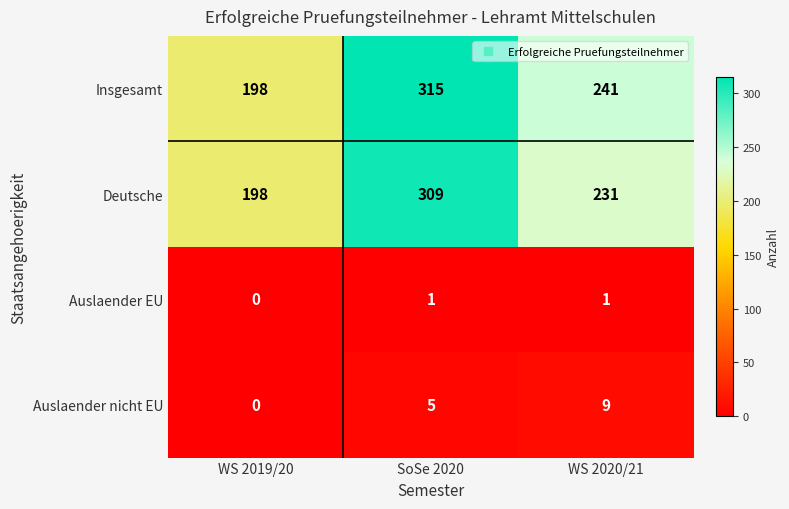

True or false: Auslaender nicht EU has a value of 5 at SoSe 2020.

True